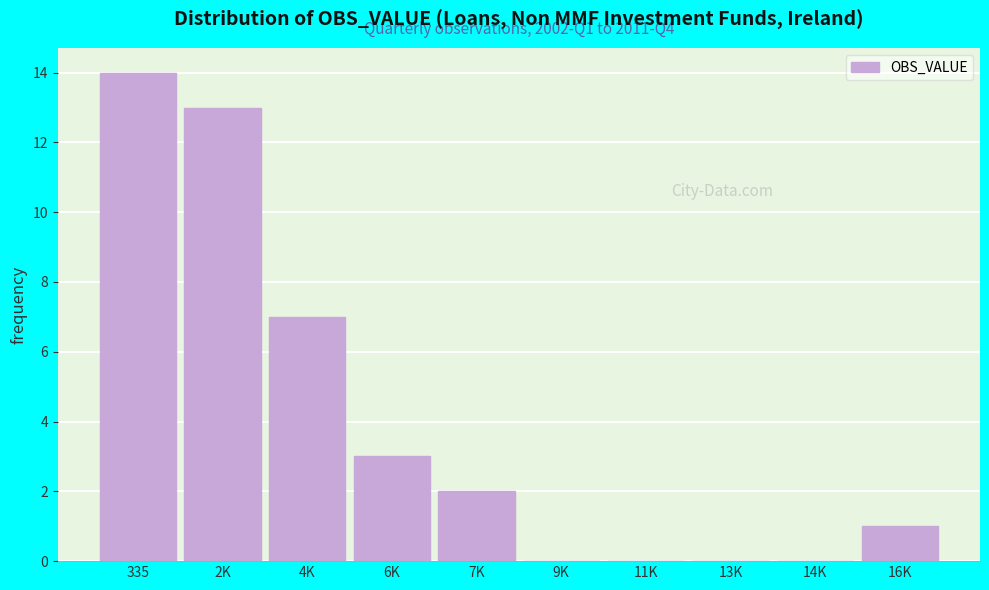

Reading left to right, what are all the values shown in this chart?

335=14	2K=13	4K=7	6K=3	7K=2	9K=0	11K=0	13K=0	14K=0	16K=1